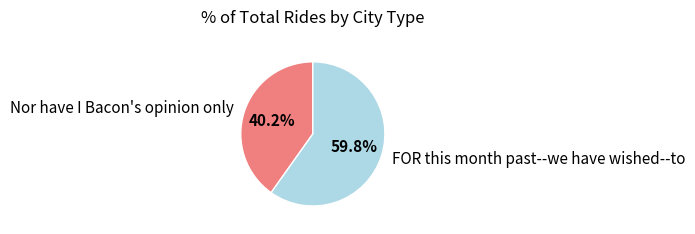

True or false: FOR this month past--we have wished--to accounts for 71% of the total.

False